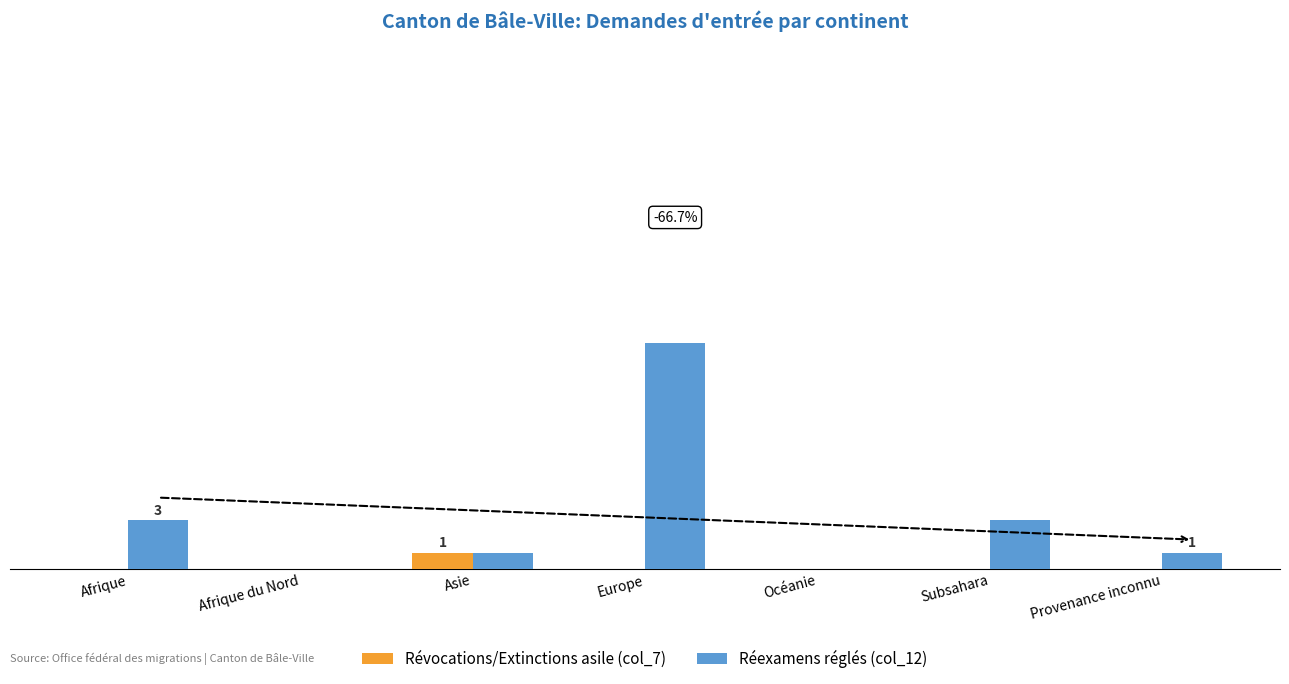

Are the bars horizontal?

No